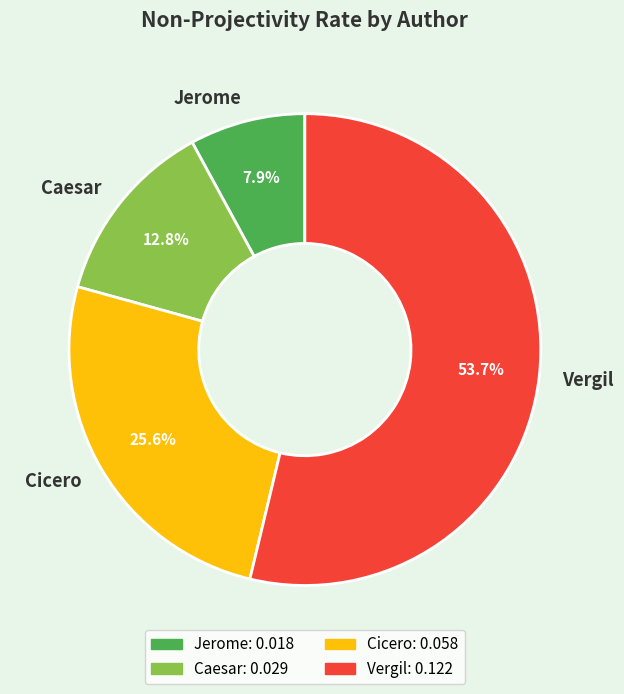

What percentage is NOT represented by Vergil?

46.3%